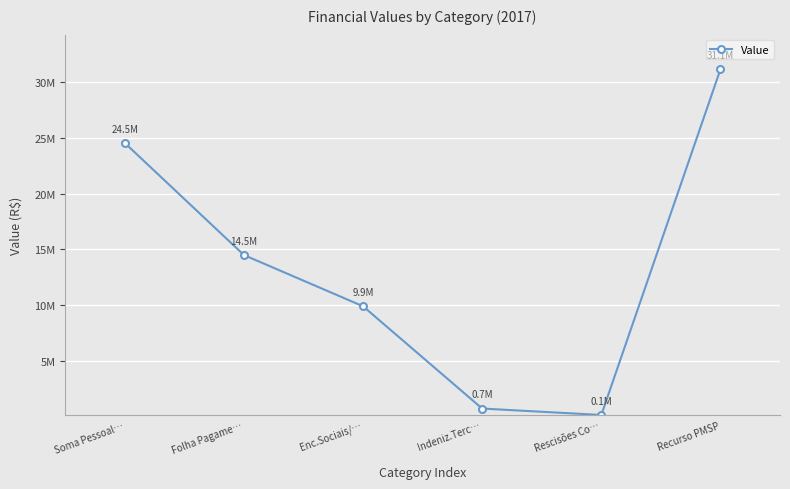

Rank the categories by value from highest to lowest.

Recurso PMSP, Soma Pessoal…, Folha Pagame…, Enc.Sociais/…, Indeniz.Terc…, Rescisões Co…